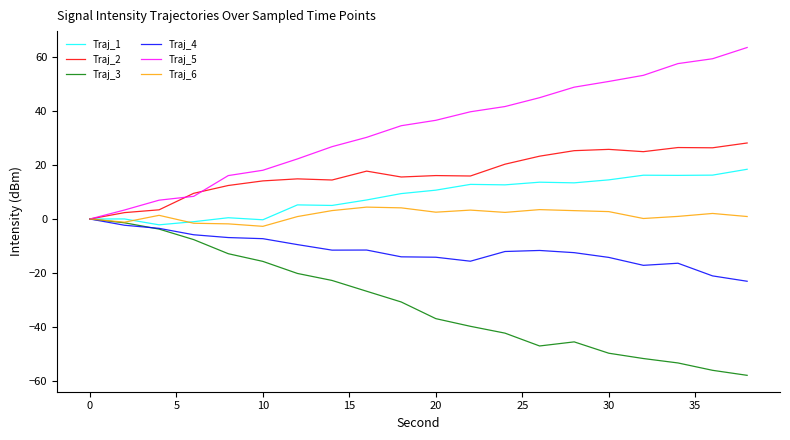

Which series has the largest total across all categories?

Traj_5